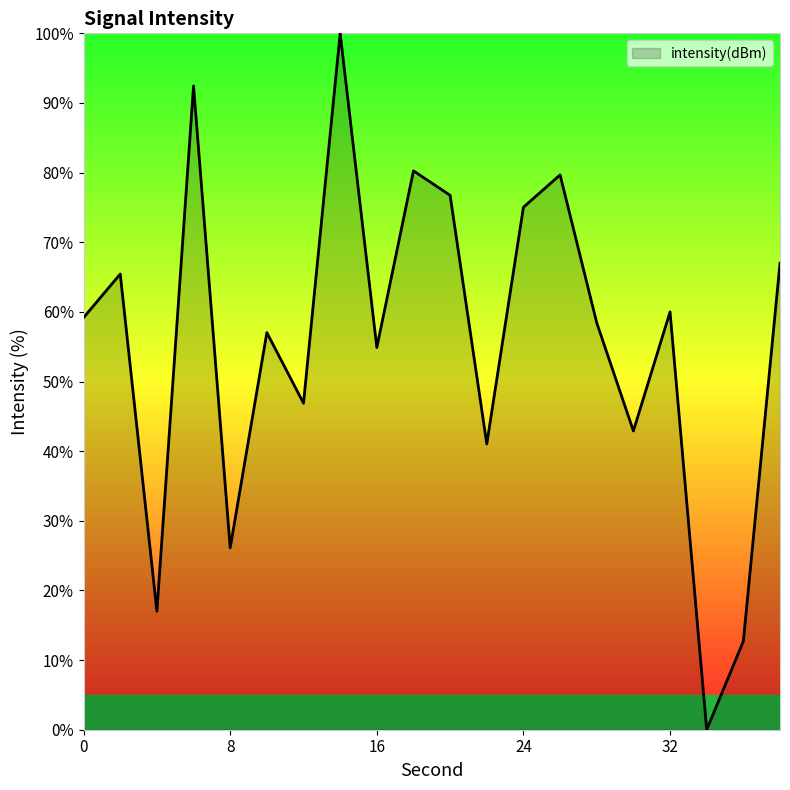

What is the greatest value displayed?

100.0